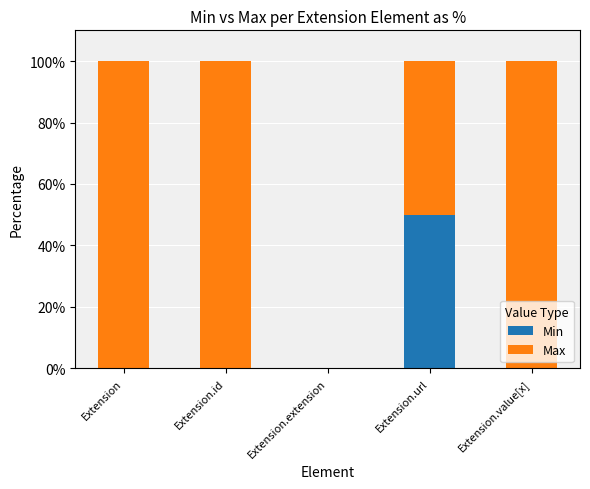

Is it true that Min equals 0 at Extension?

True